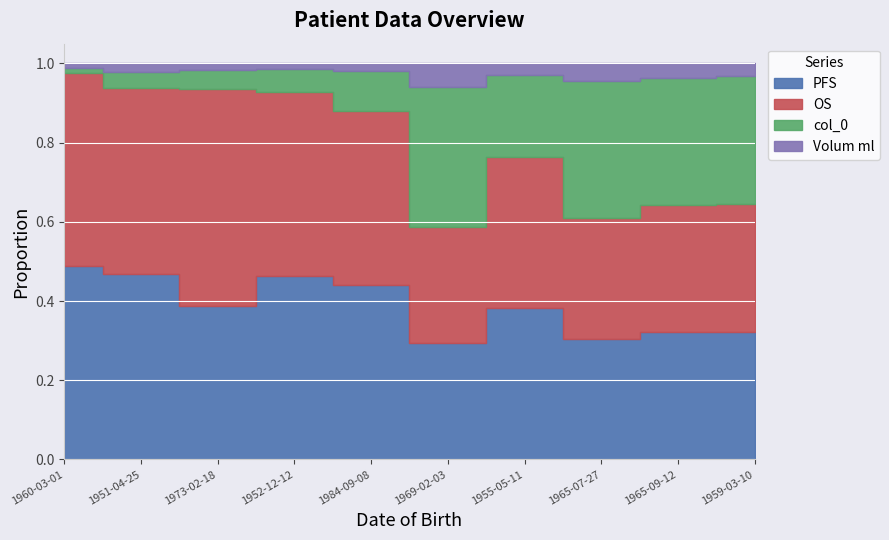

What is the label of the 8th point from the right?

1973-02-18